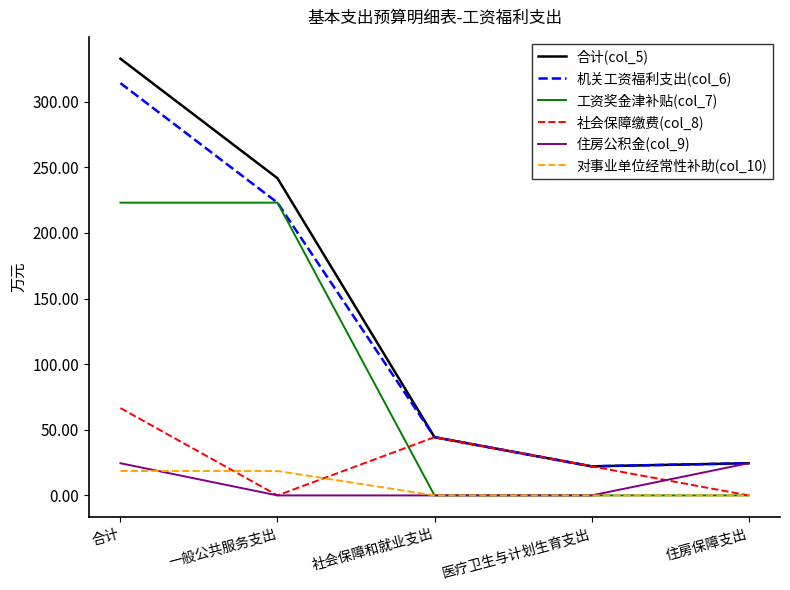

True or false: 对事业单位经常性补助(col_10) and 合计(col_5) intersect in this chart.

False